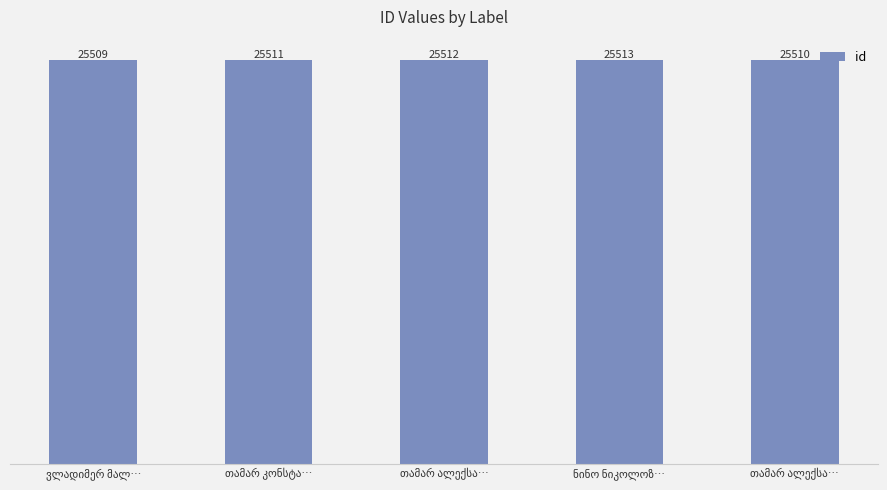

How many bars are there in total?

5